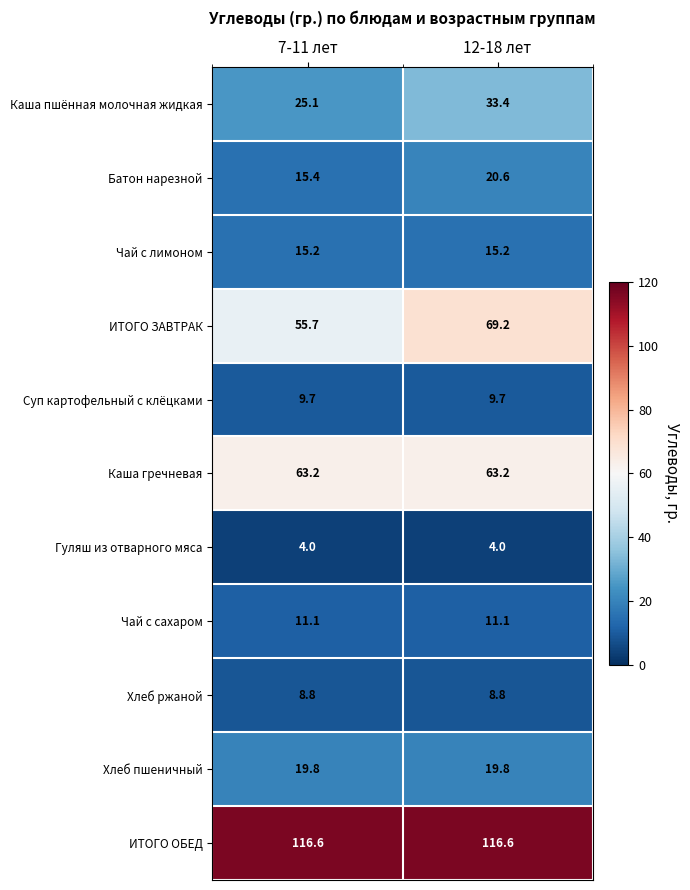

What is the highest value of the Каша гречневая series?

63.2